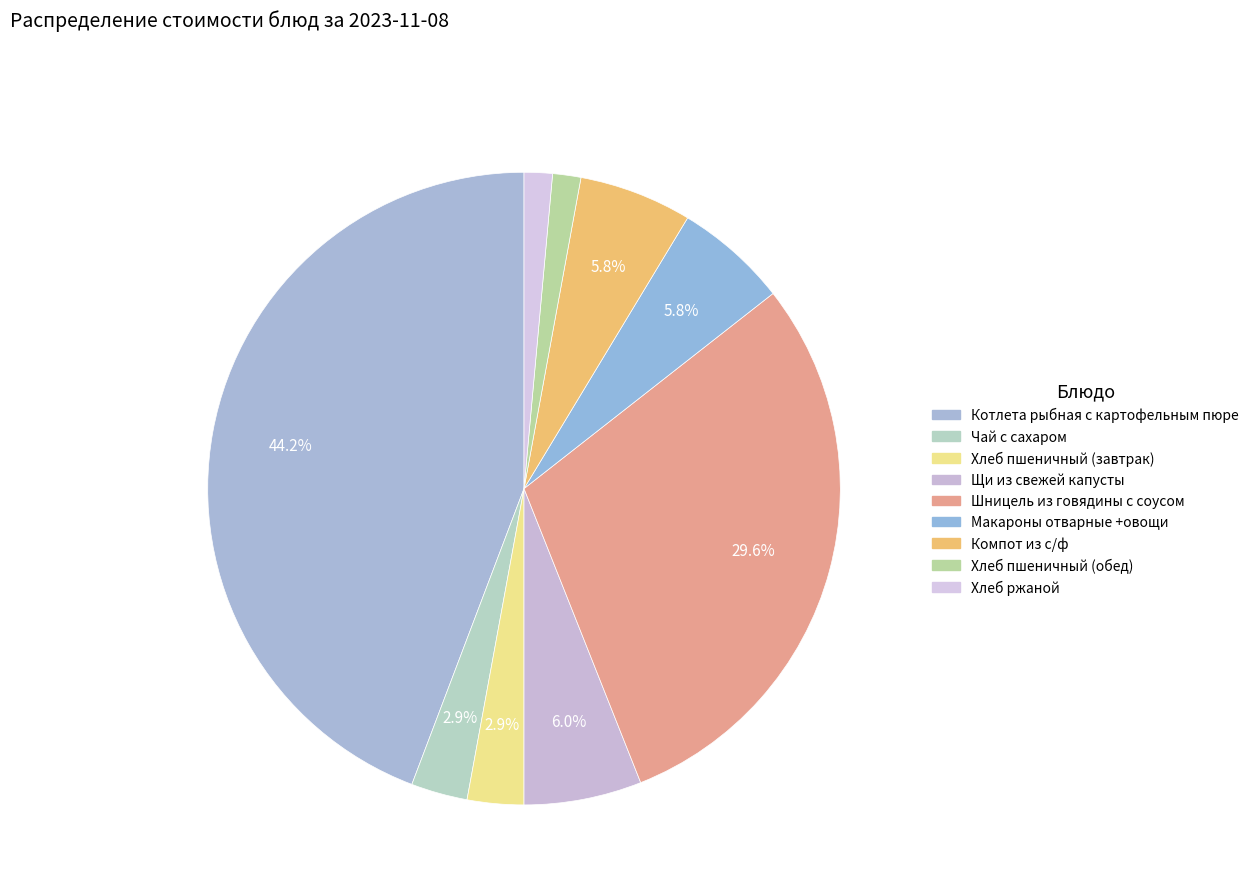

Rank the categories by value from lowest to highest.

Хлеб пшеничный (обед), Хлеб ржаной, Чай с сахаром, Хлеб пшеничный (завтрак), Макароны отварные +овощи, Компот из с/ф, Щи из свежей капусты, Шницель из говядины с соусом, Котлета рыбная с картофельным пюре